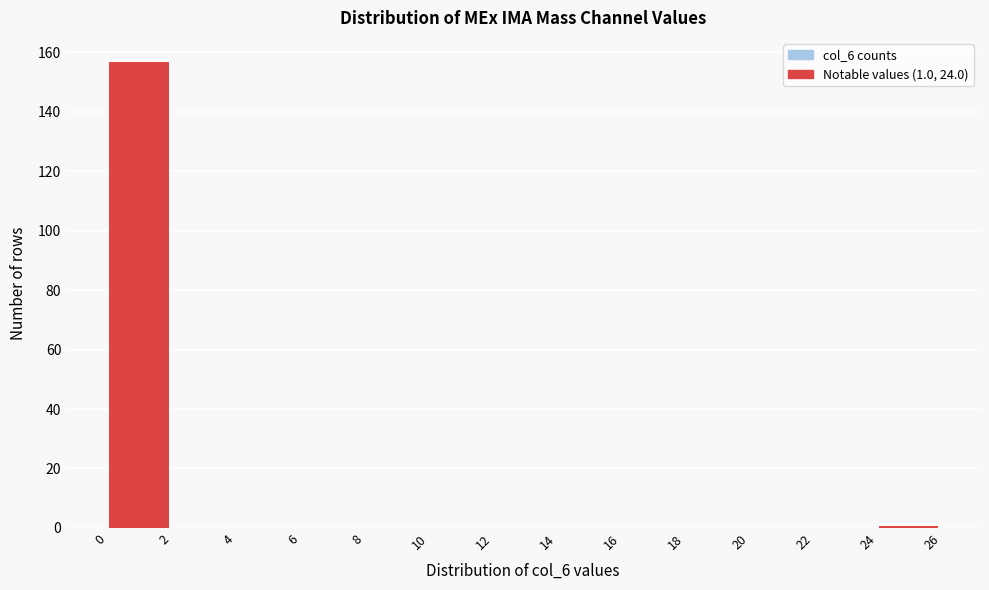

Over which range of the x-axis is the bar tallest?

0 to 2